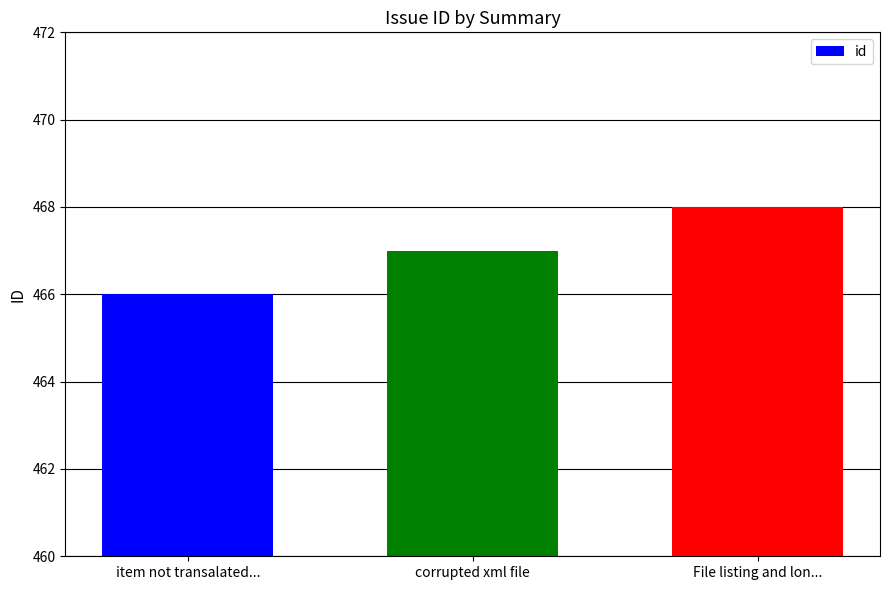

What is the change in value from item not transalated... to corrupted xml file?

+1